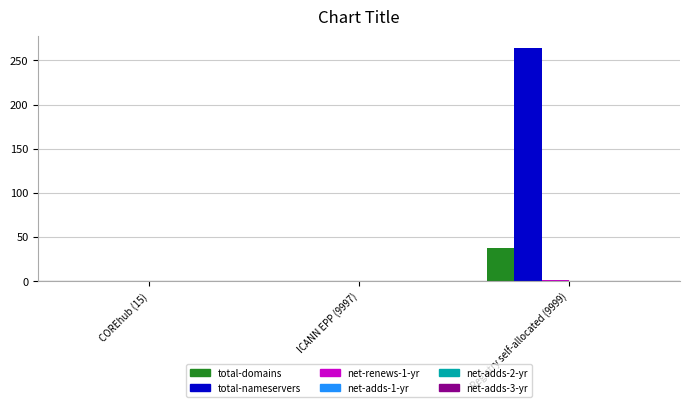

Which category has the highest value in the total-nameservers series?

Registry self-allocated (9999)